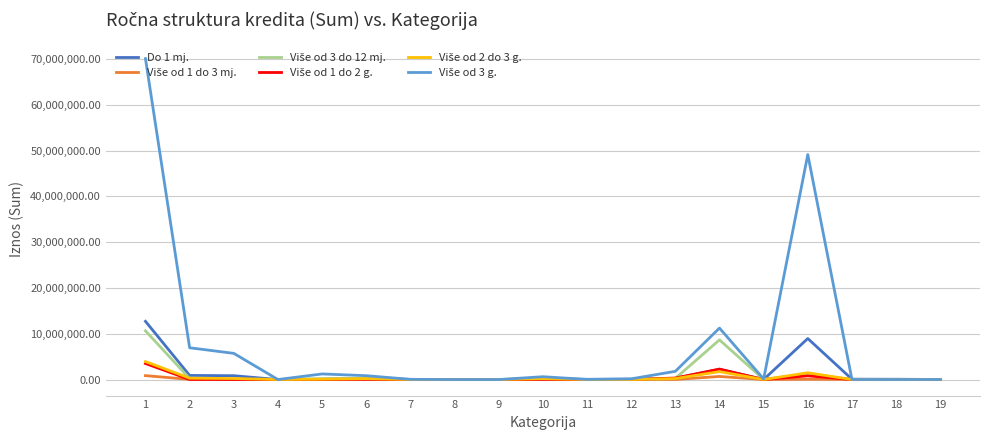

Is this an area chart (filled region under the line)?

No